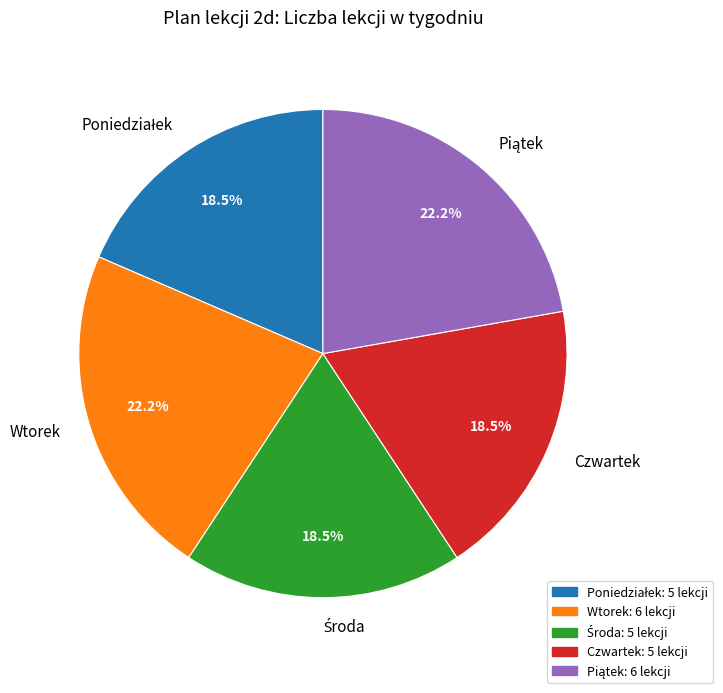

How much of the chart is everything except Czwartek?

81.5%